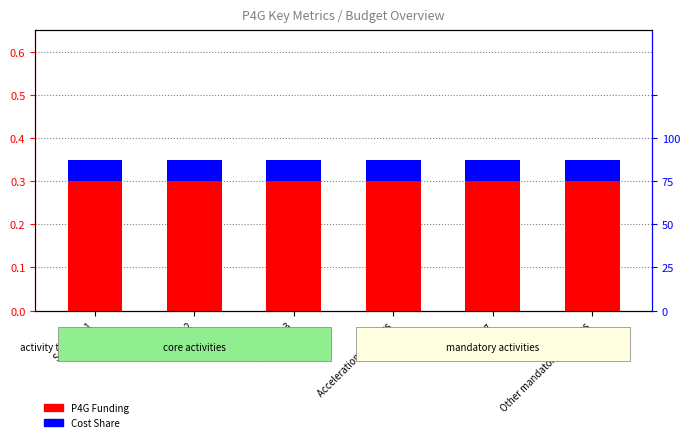

Where is P4G Funding nearest to the value 0?

Sub-Goal 1